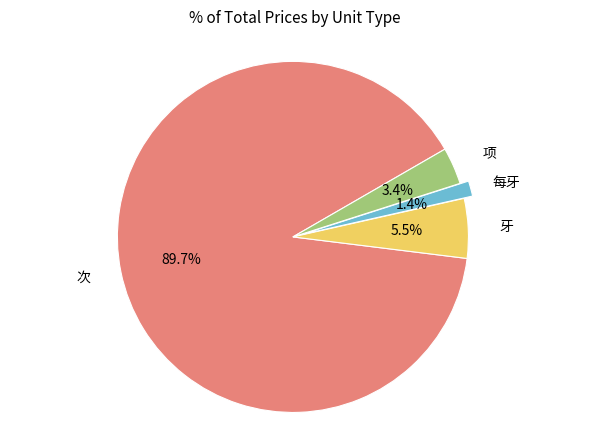

Is there a majority slice in this chart?

Yes